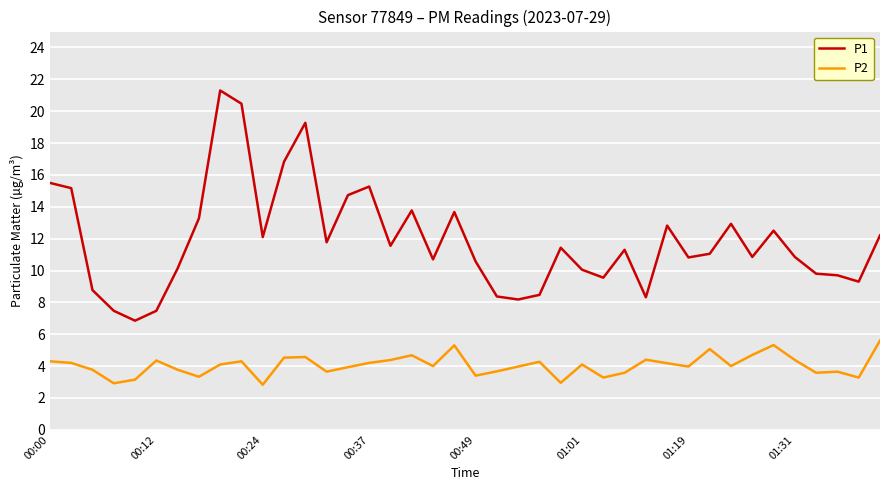

Which series has the widest spread of values?

P1